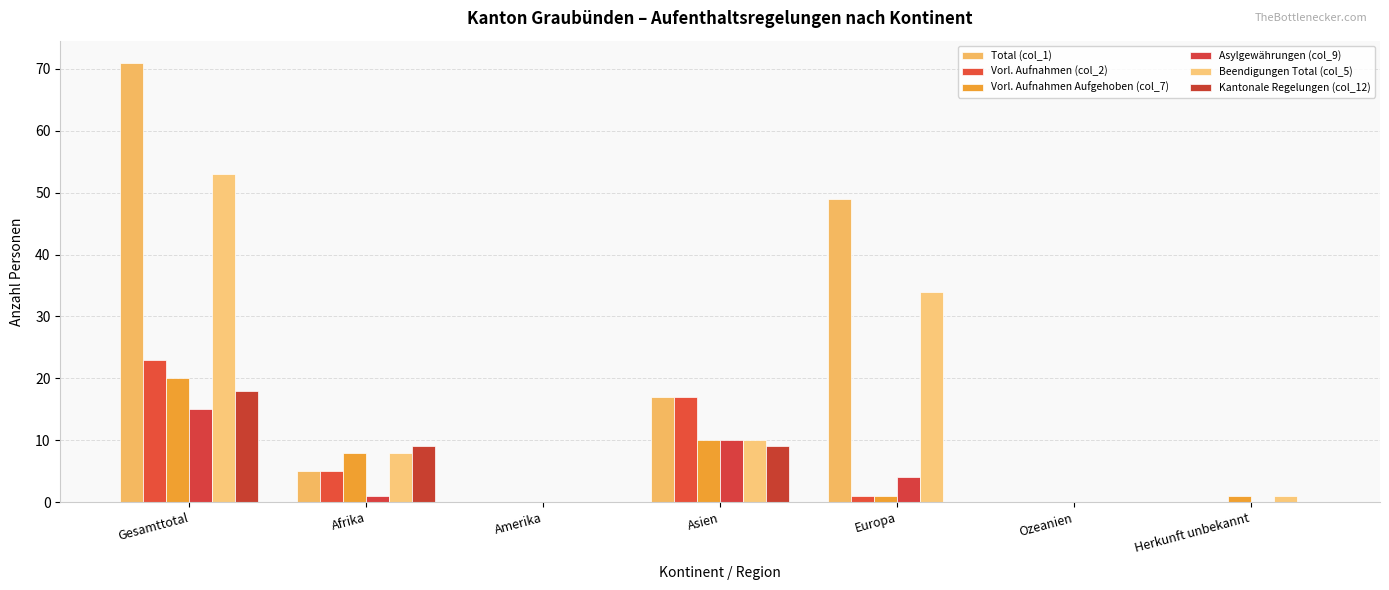

List the series in order of their peak value, lowest first.

Asylgewährungen (col_9), Kantonale Regelungen (col_12), Vorl. Aufnahmen Aufgehoben (col_7), Vorl. Aufnahmen (col_2), Beendigungen Total (col_5), Total (col_1)